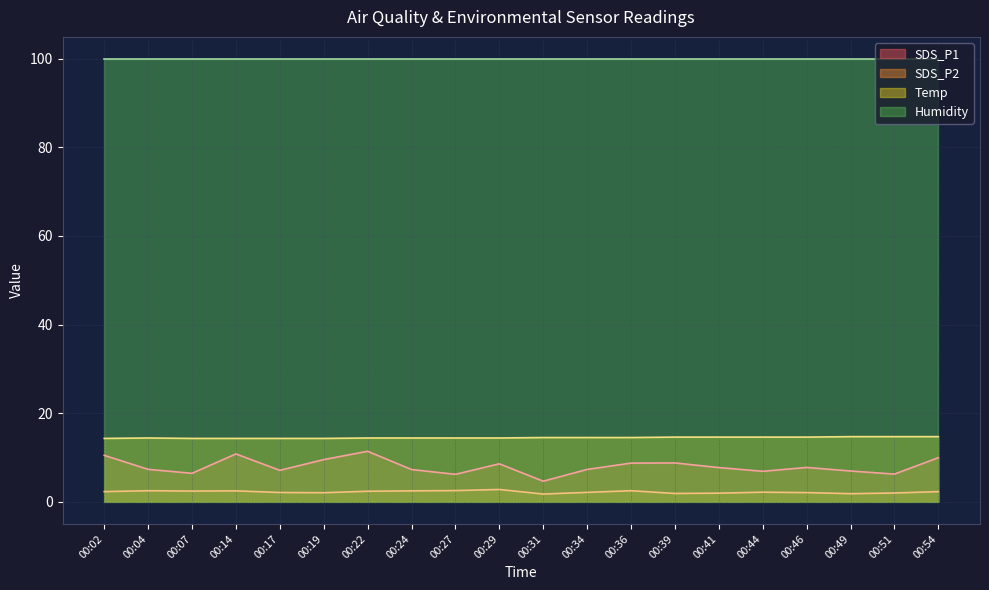

In SDS_P1, how many points are higher than both neighbors (excluding endpoints)?

5